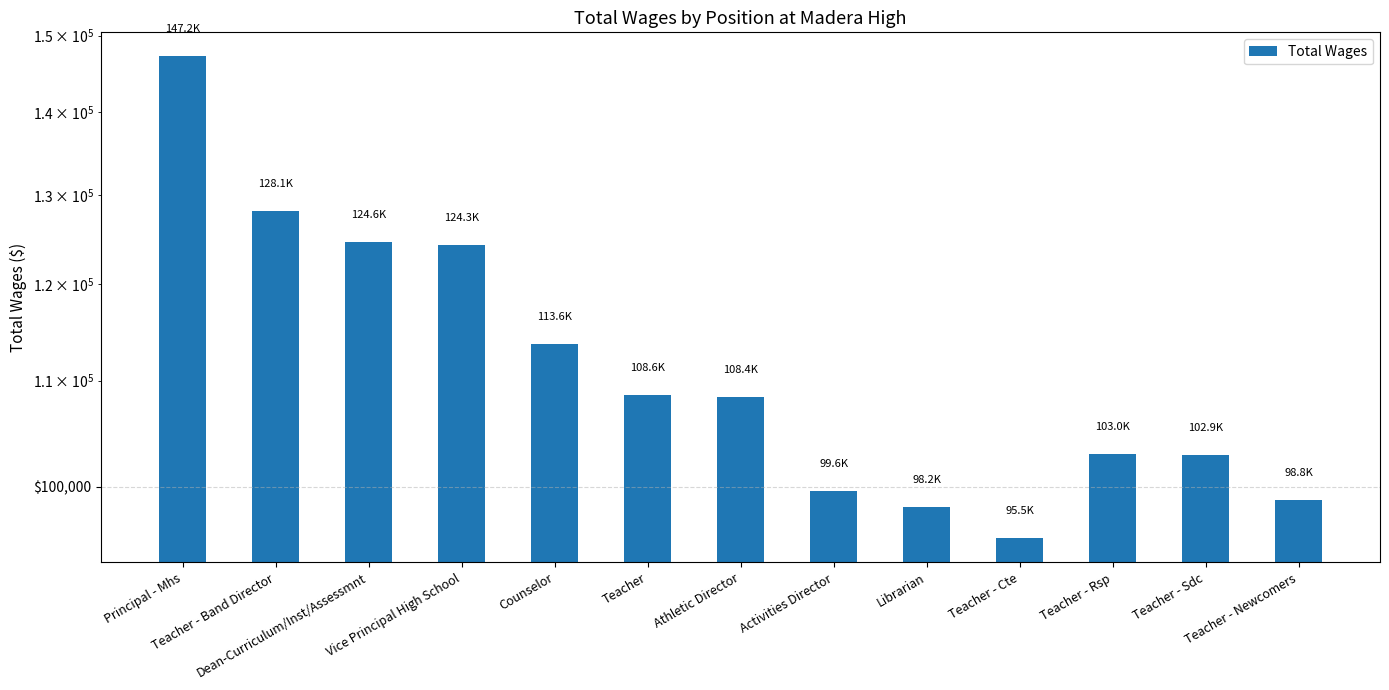

At which category does the chart reach its minimum across all series?

Teacher - Cte